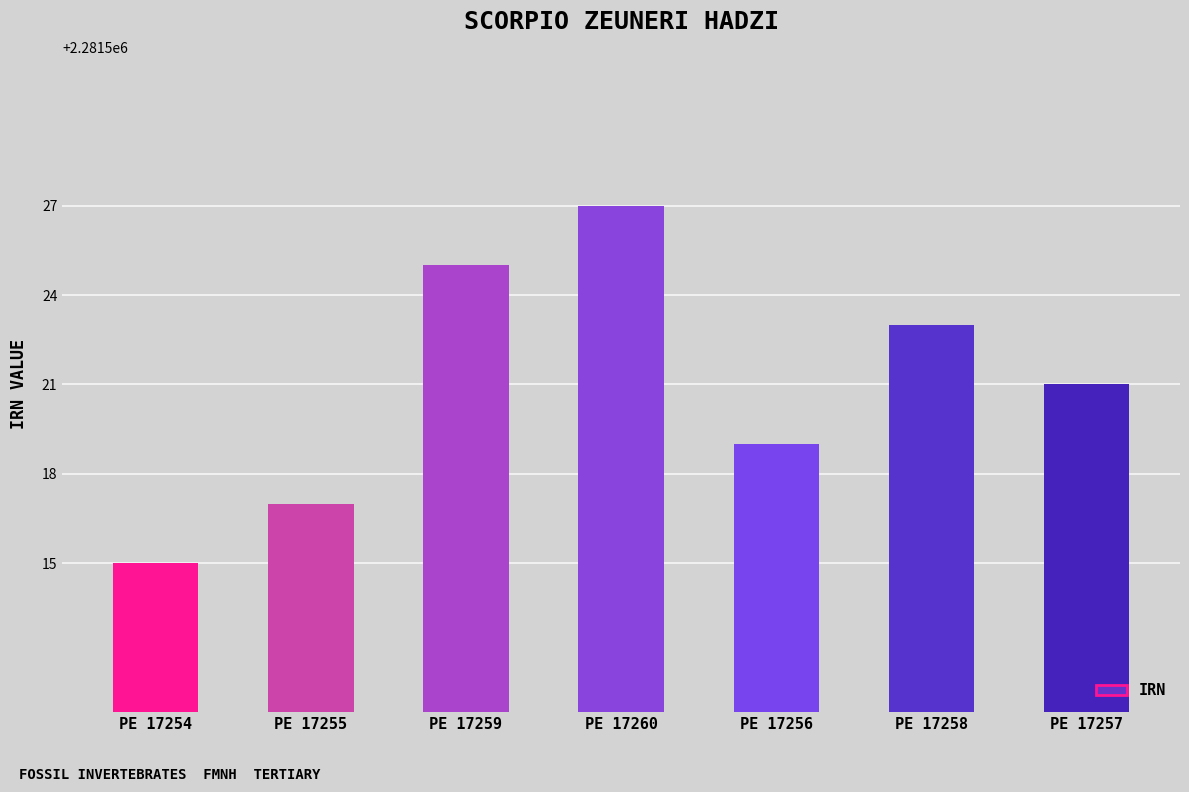

What is the smallest value displayed?

2281515